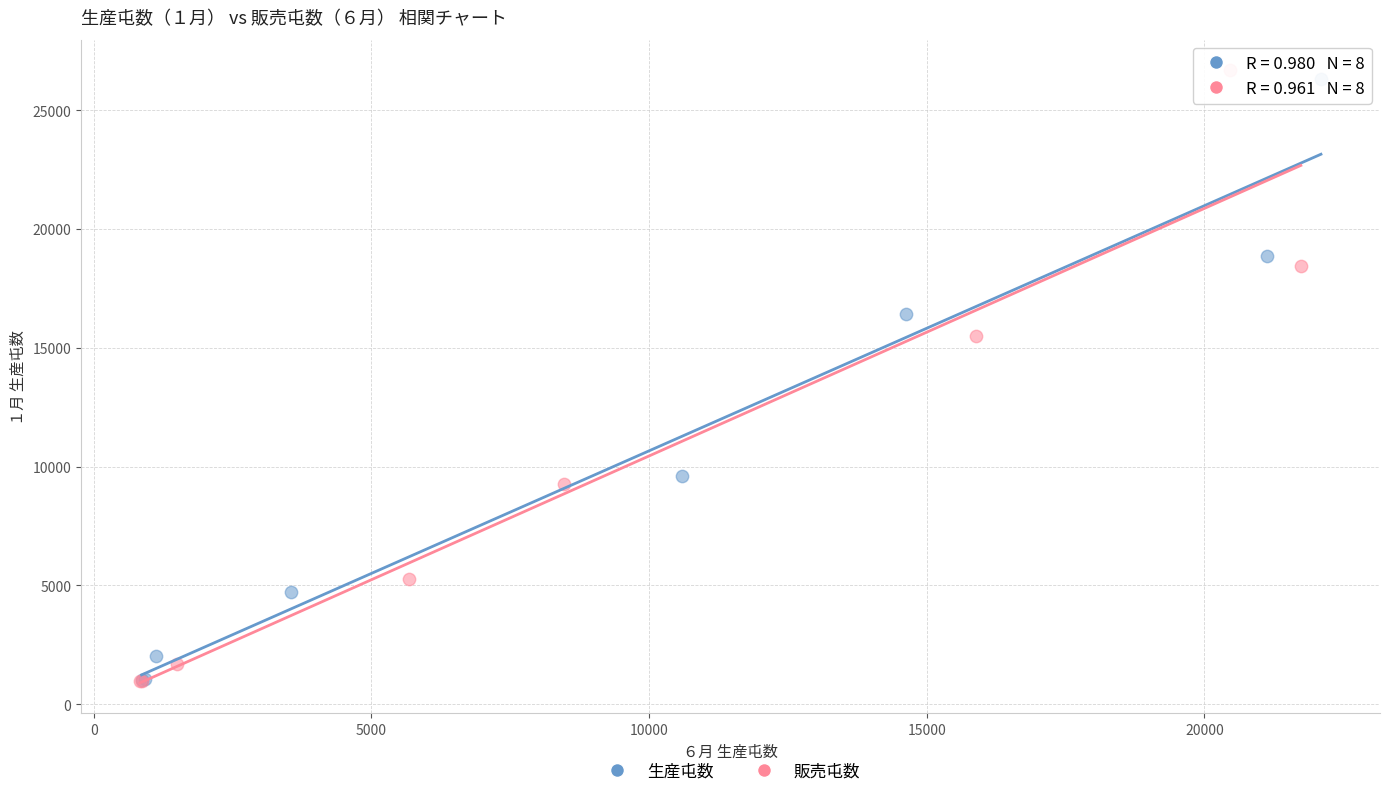

Which series has the widest spread of Y values?

販売屯数